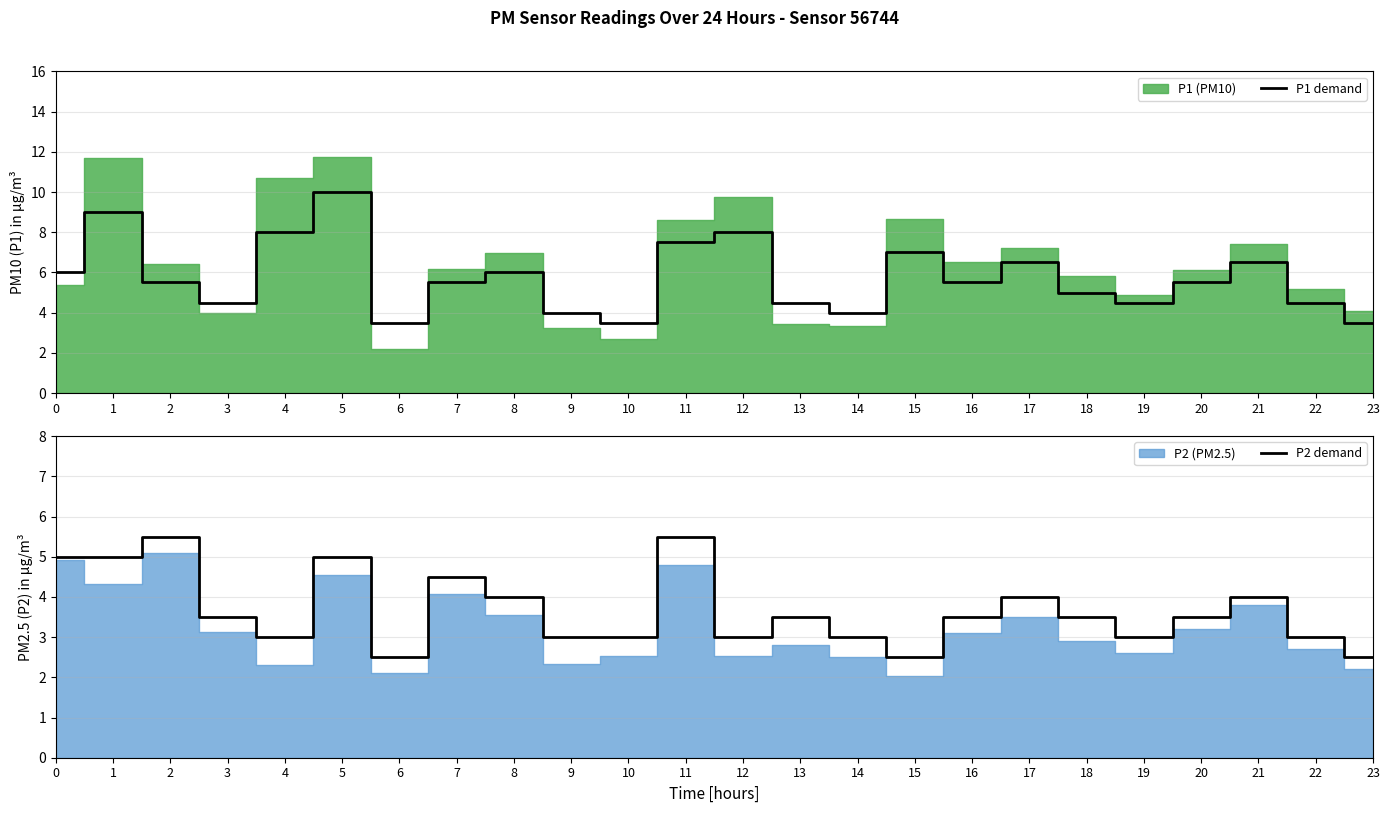

At which category is the sum across all series the highest?

5